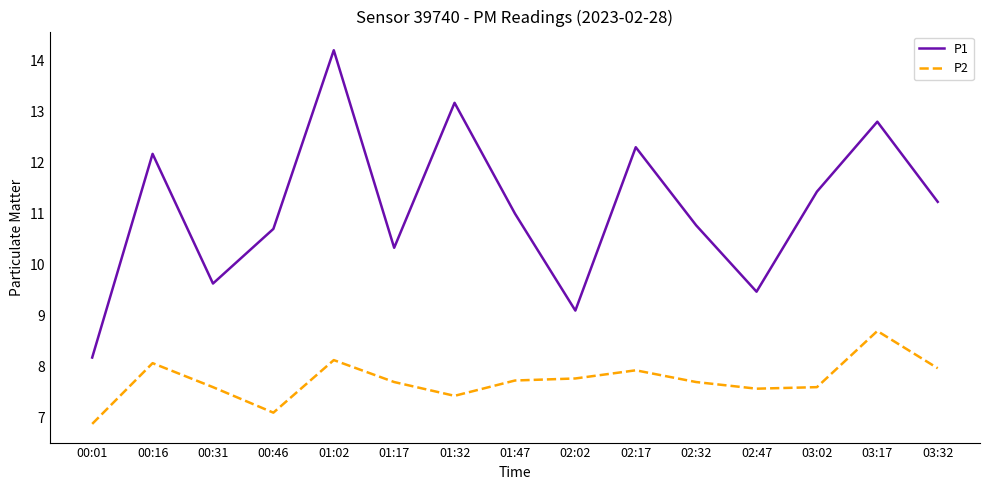

What position from the right is 03:17?

2